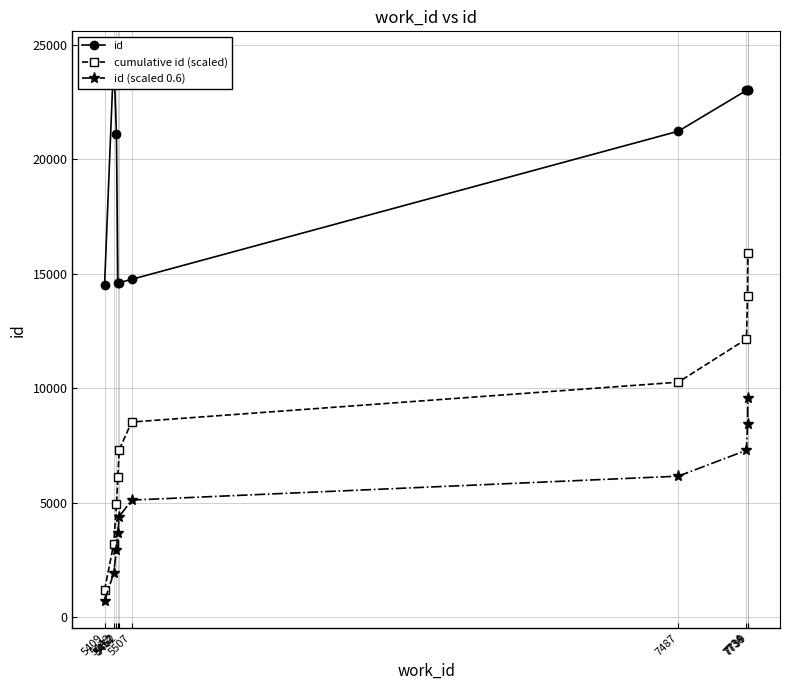

True or false: cumulative id (scaled) and id cross at least once.

False